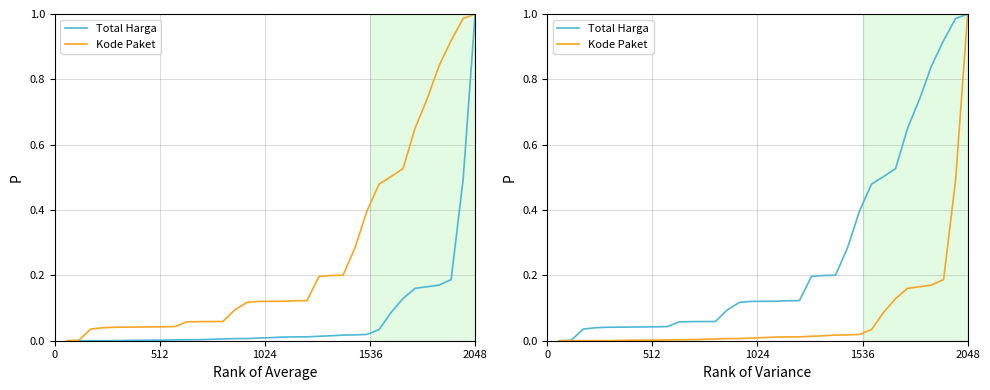

How many series are shown in this chart?

2